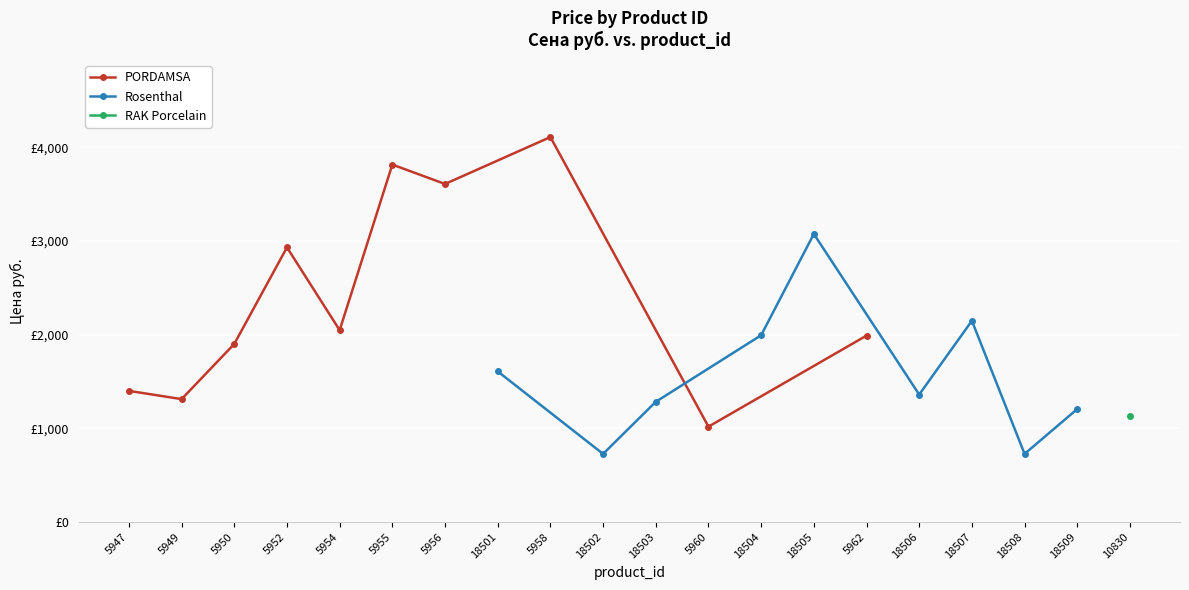

What is the label of the 4th point from the right?

18507